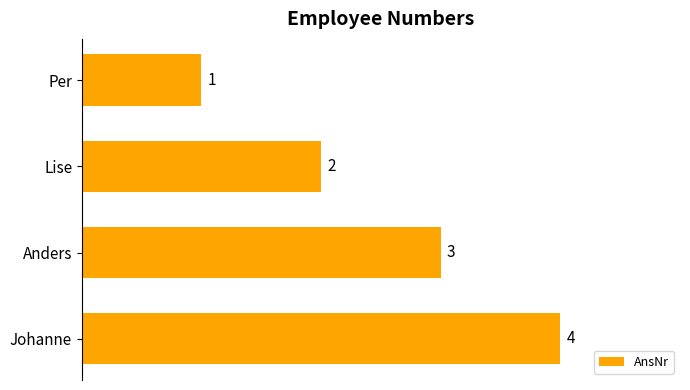

Which category has the highest value across all series?

Johanne